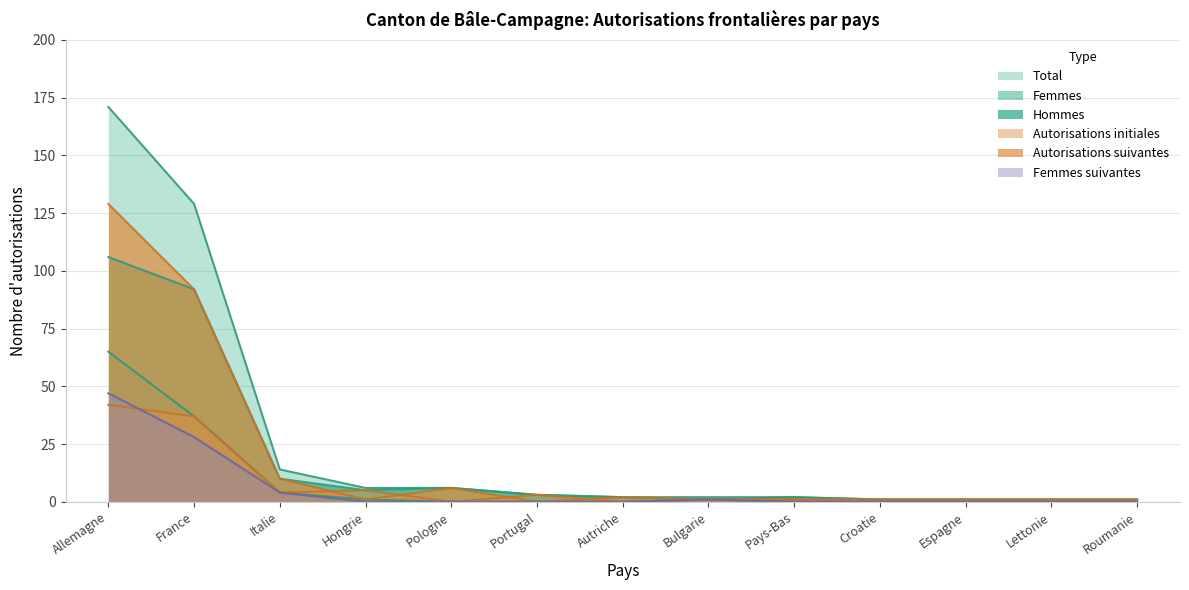

True or false: Hommes and Autorisations suivantes intersect in this chart.

False